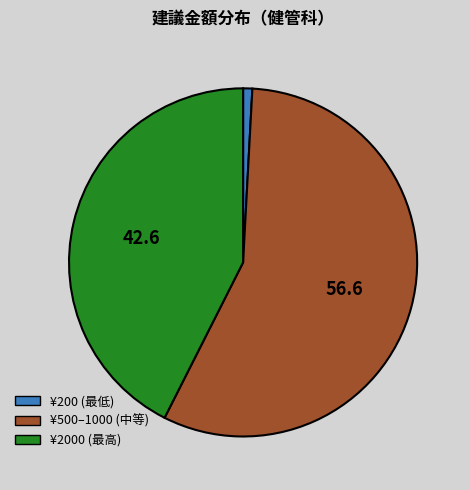

Does any single category account for the majority?

Yes